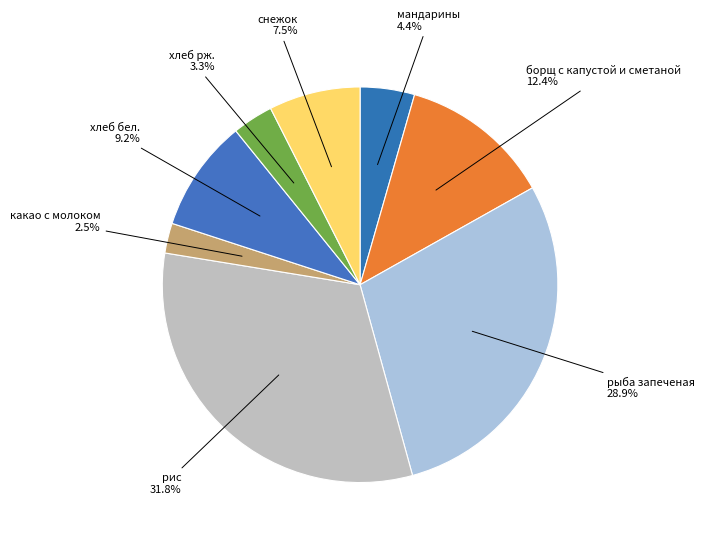

Does any single category account for the majority?

No